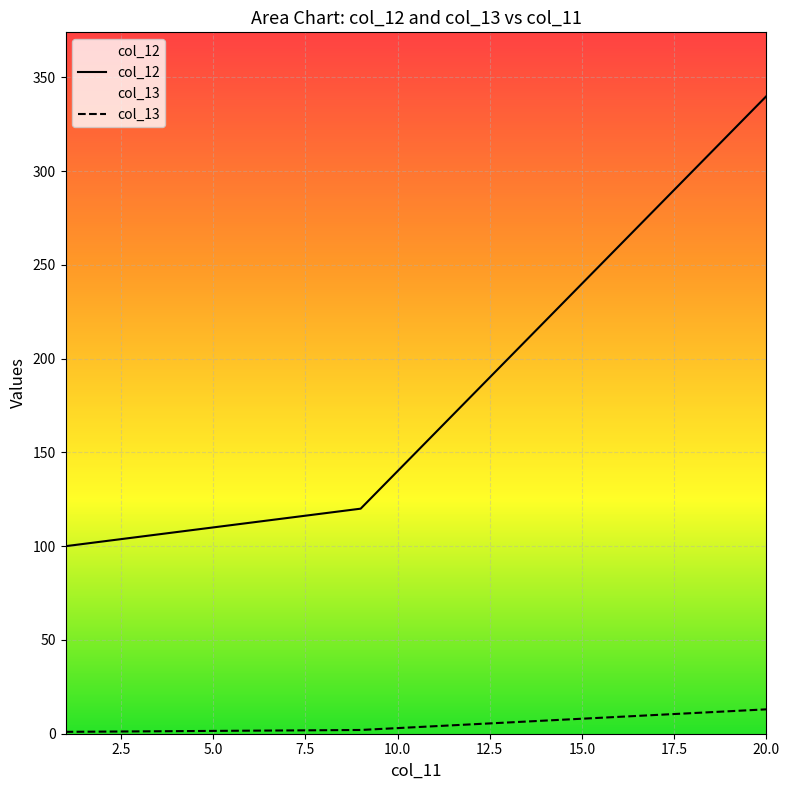

How many lines are shown in the chart?

2